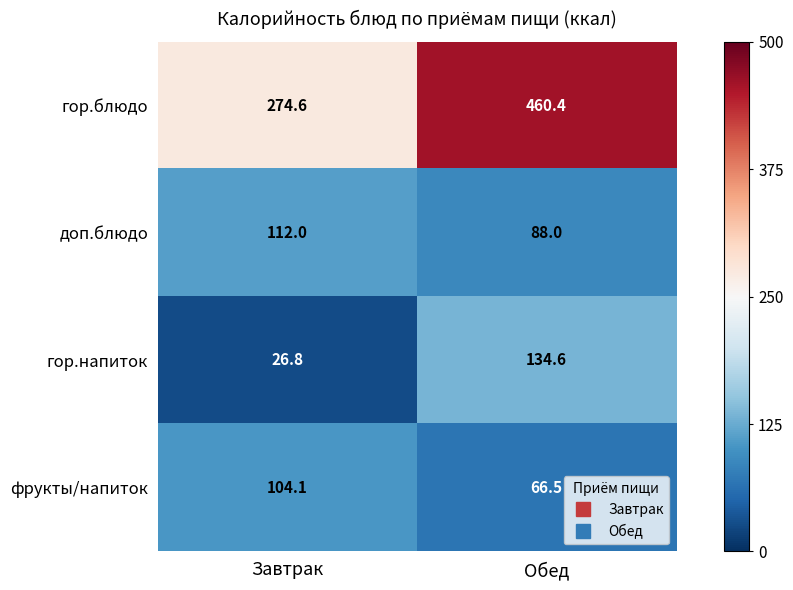

How many distinct data groups are displayed?

4